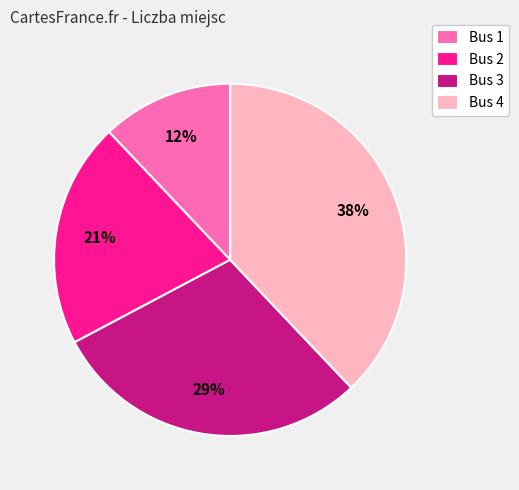

Is it true that Bus 3 is 20% of the pie?

False